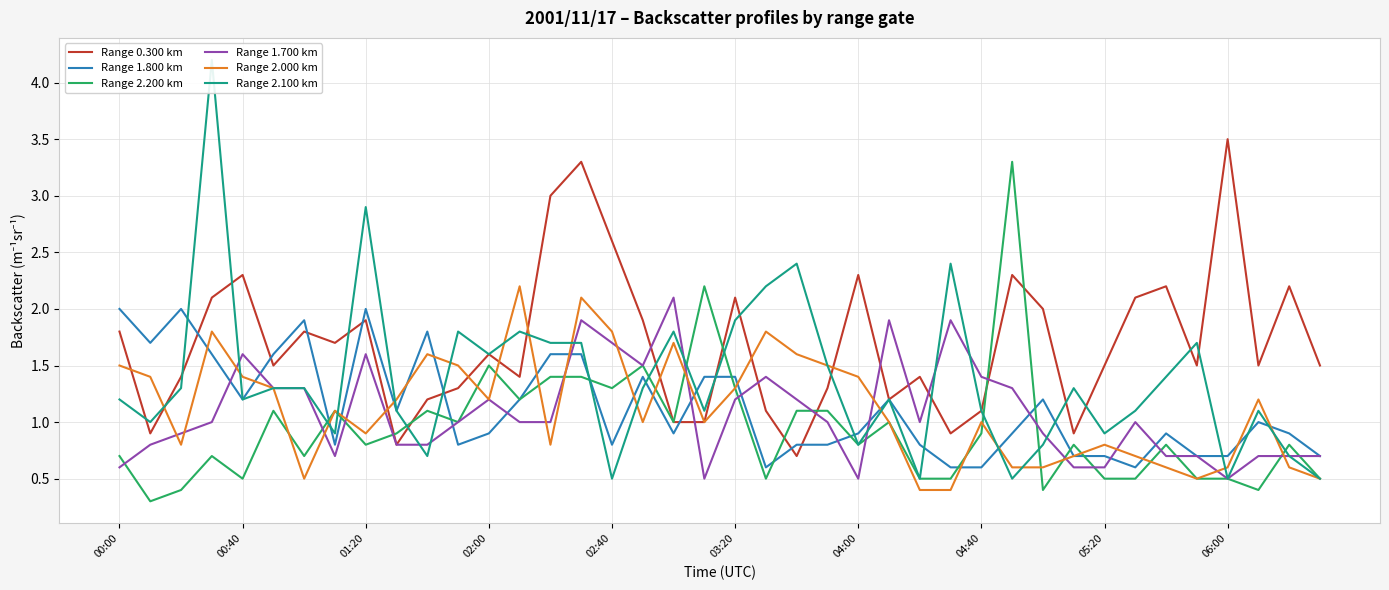

At which label does Range 0.300 km reach its peak?

06:00